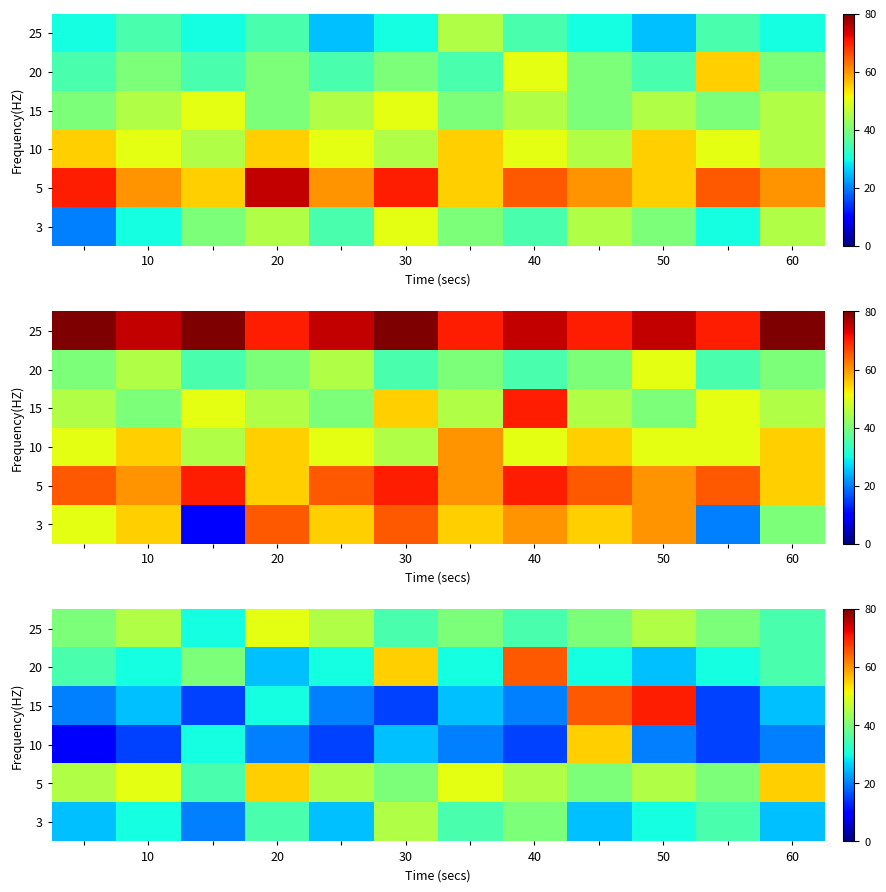

List the series in order of their peak value, highest first.

15, 20, 5, 10, 25, 3